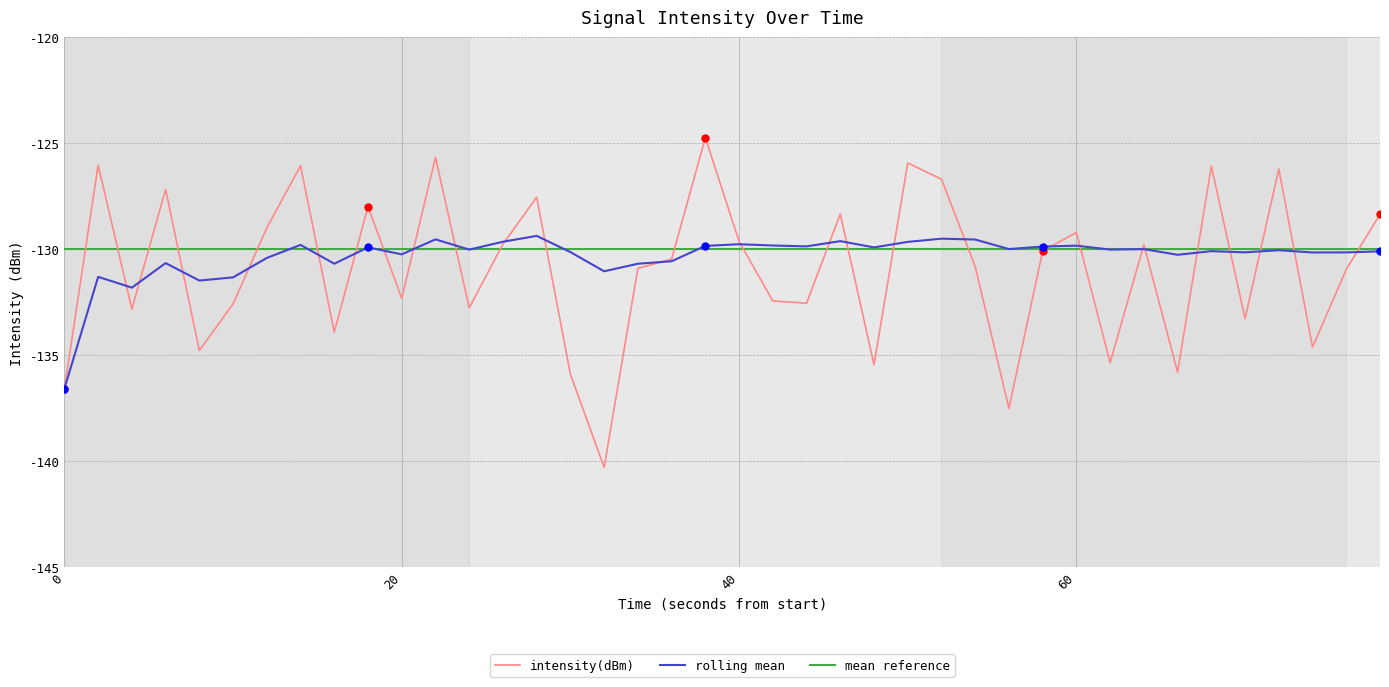

What is the lowest value of the rolling mean series?

-136.6